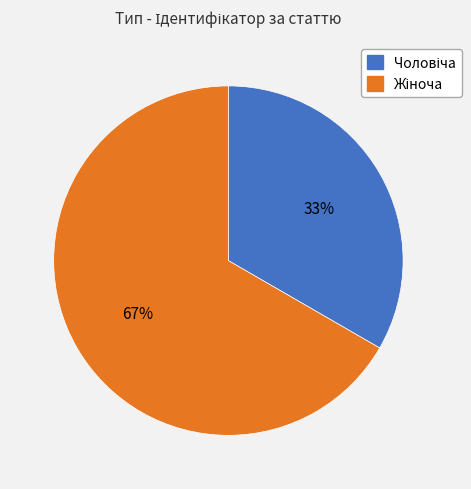

Count the number of slices in the pie.

2